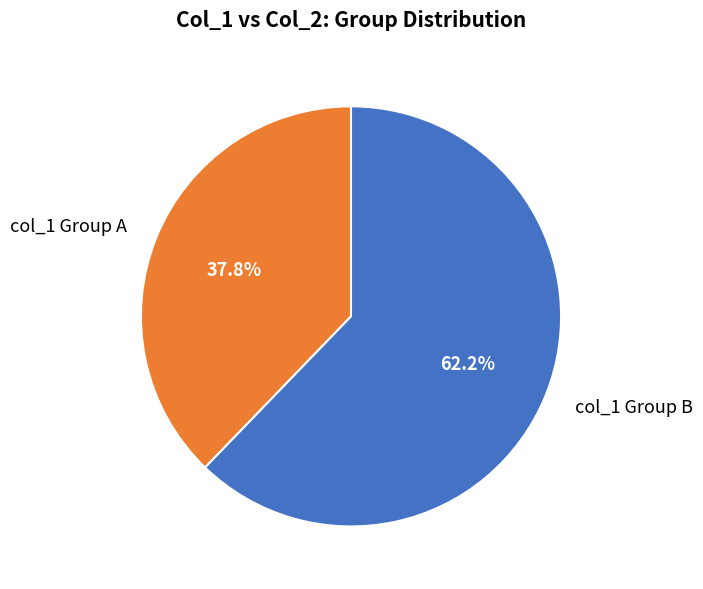

Between col_1 Group A and col_1 Group B, which is larger?

col_1 Group B